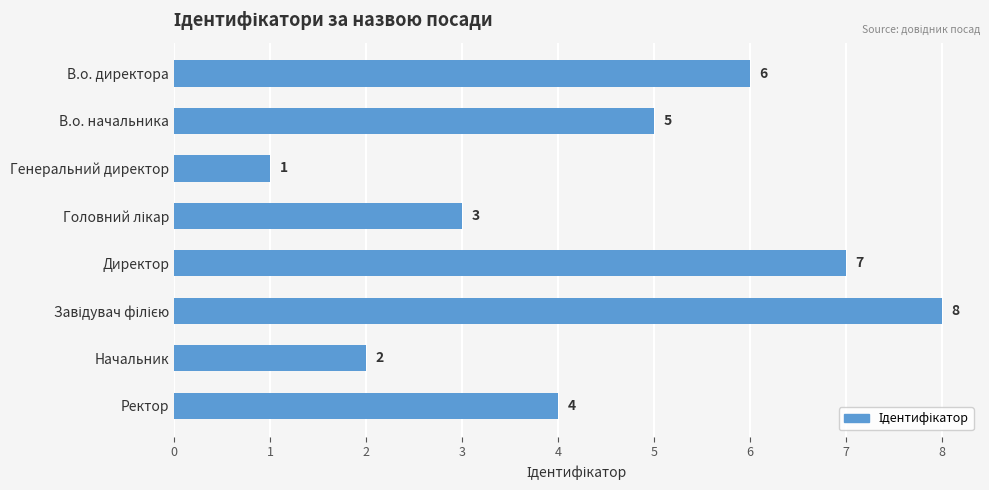

Reading bottom to top, transcribe all the data shown in this chart.

4	2	8	7	3	1	5	6